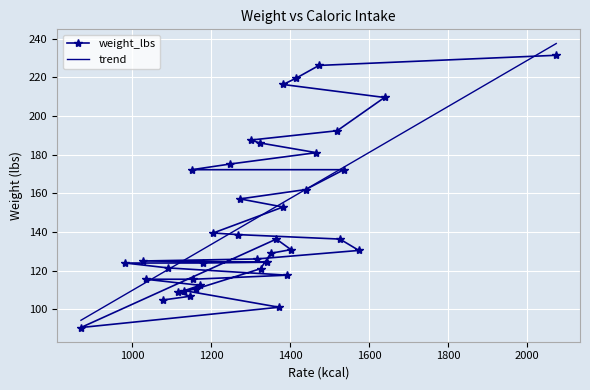

What are all the series names shown in the legend?

weight_lbs, trend